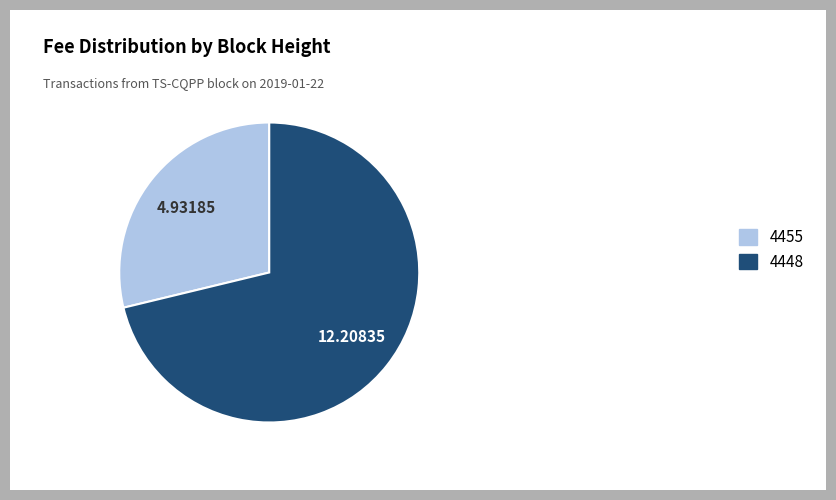

Does 4455 account for over 50% of the chart?

No